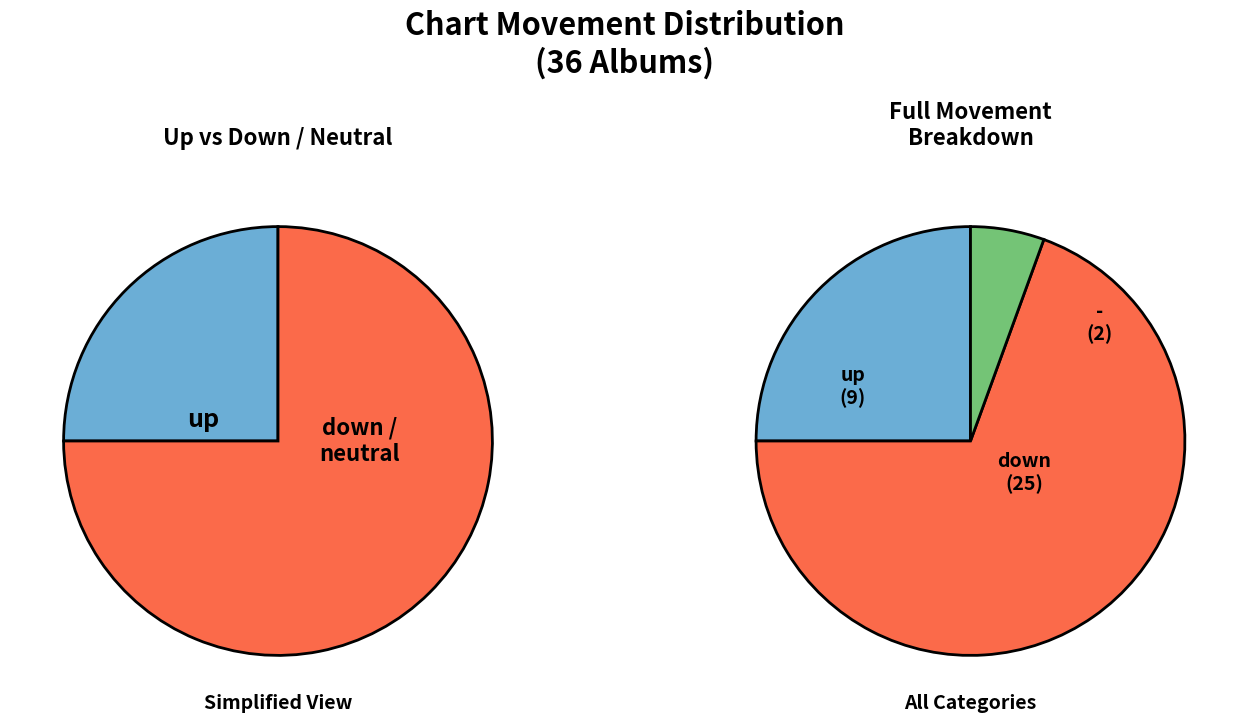

What is the total percentage of up and down?

94.4%